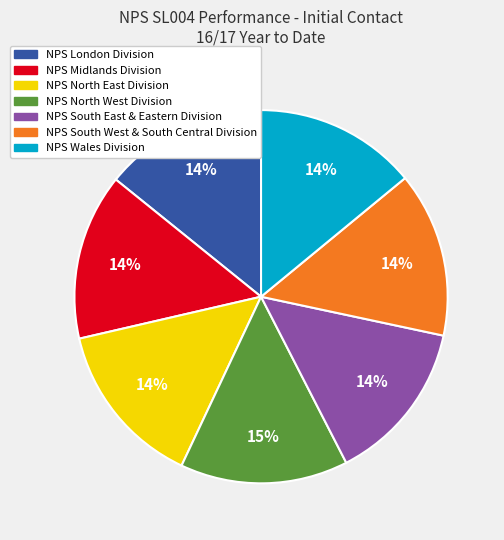

How many segments does this pie chart have?

7